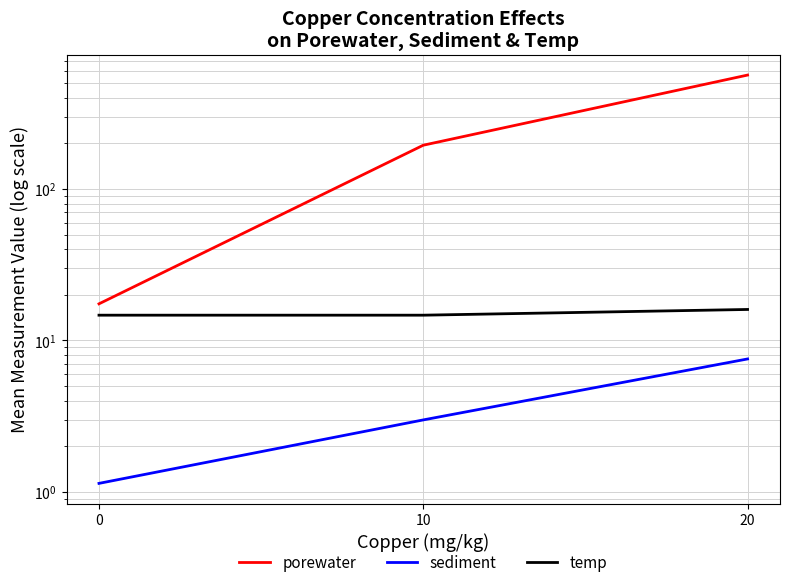

Is the value of sediment at 20 greater than the value of porewater at 20?

No